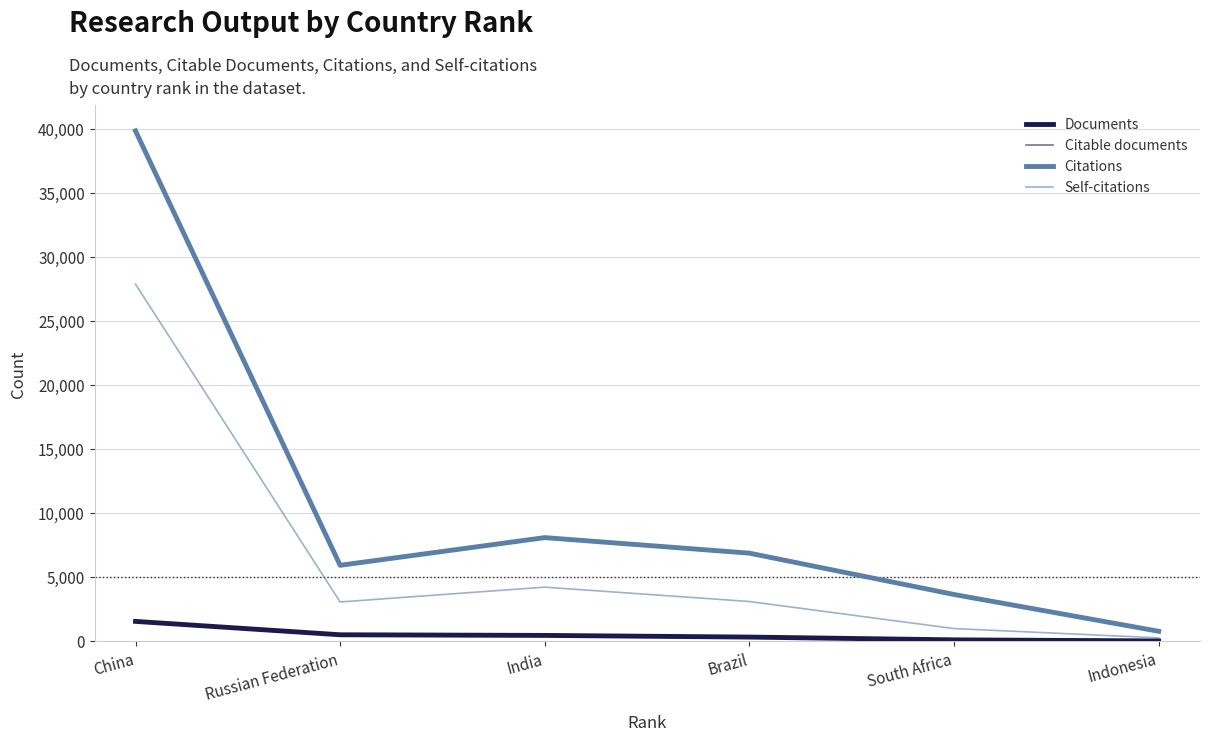

In Self-citations, how many points are lower than both neighbors (excluding endpoints)?

1